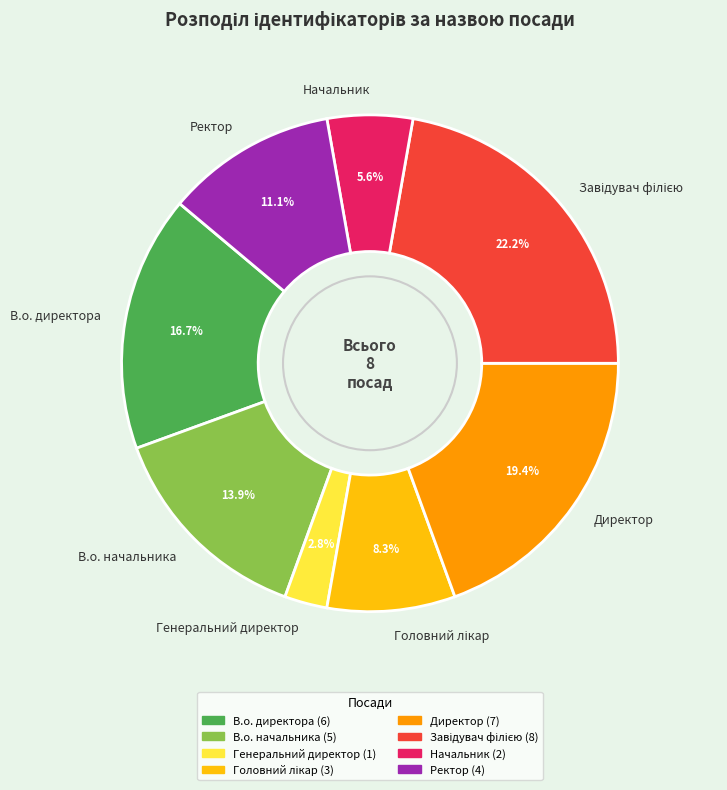

Count the number of slices in the pie.

8